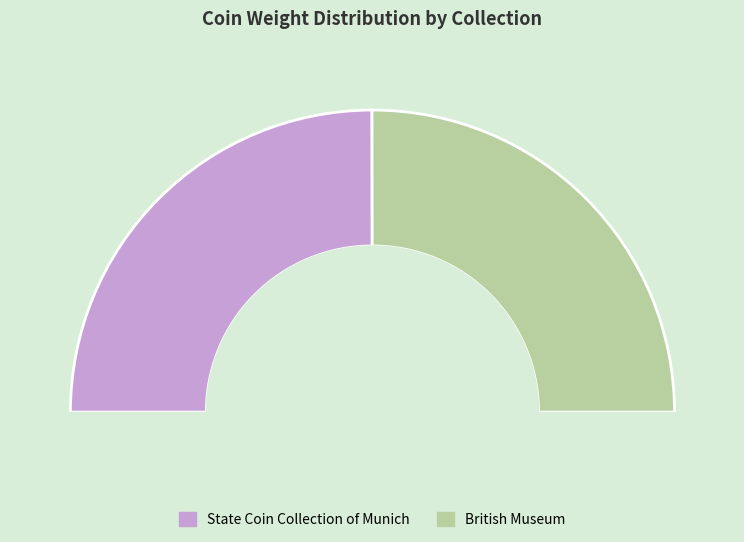

Combined, what portion of the pie is State Coin Collection of Munich and British Museum?

100.0%